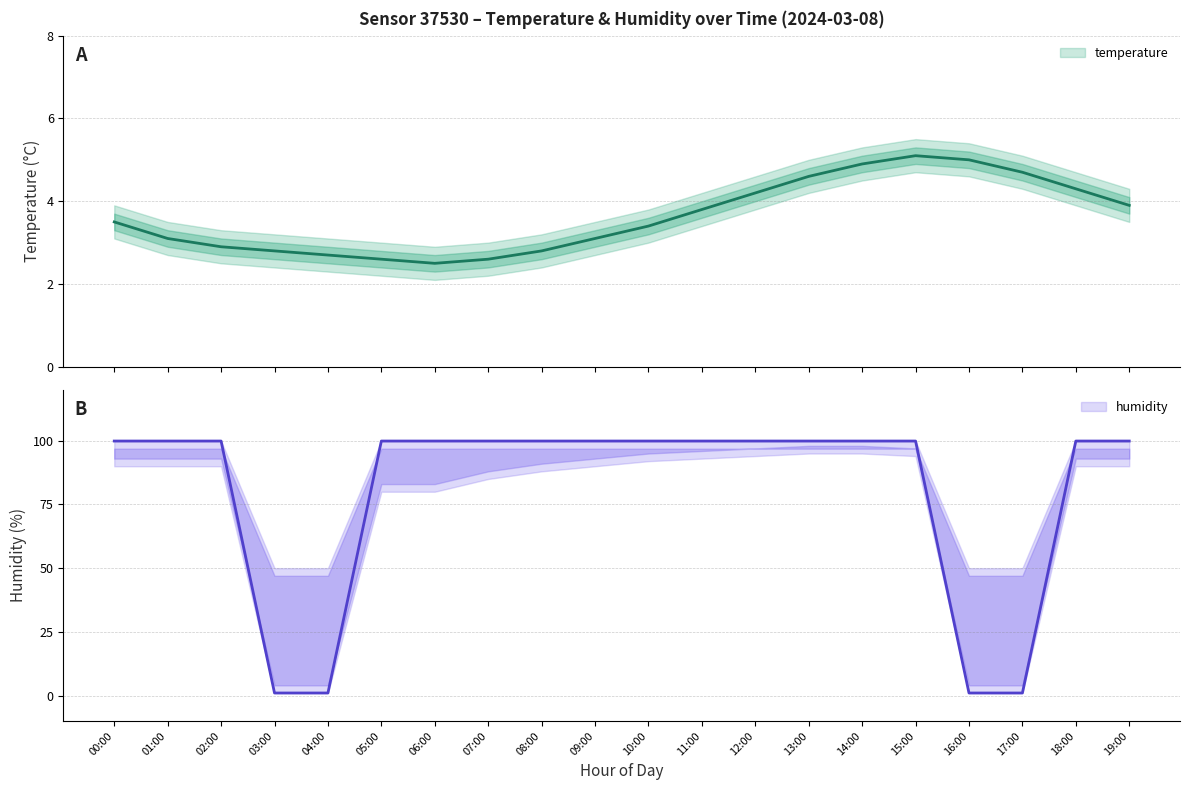

How many interior local peaks does the temperature_upper series have?

1